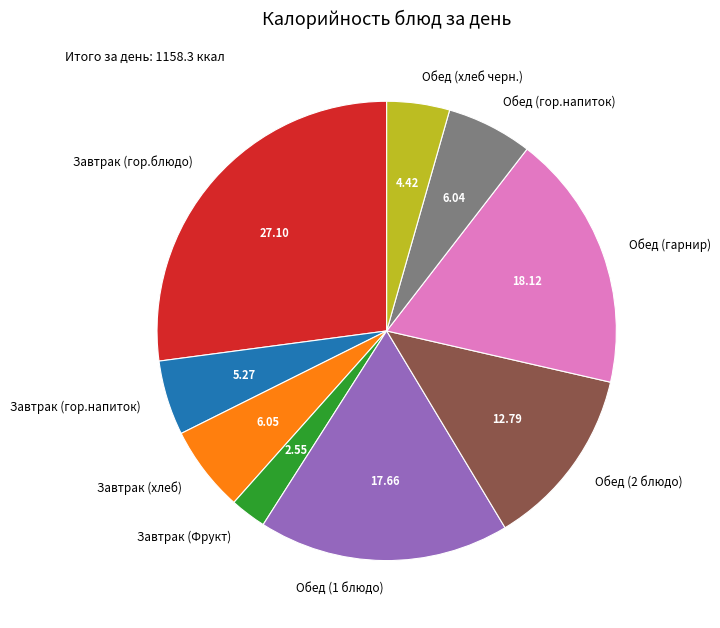

Is the sum of Завтрак (хлеб) and Завтрак (Фрукт) greater than half?

No